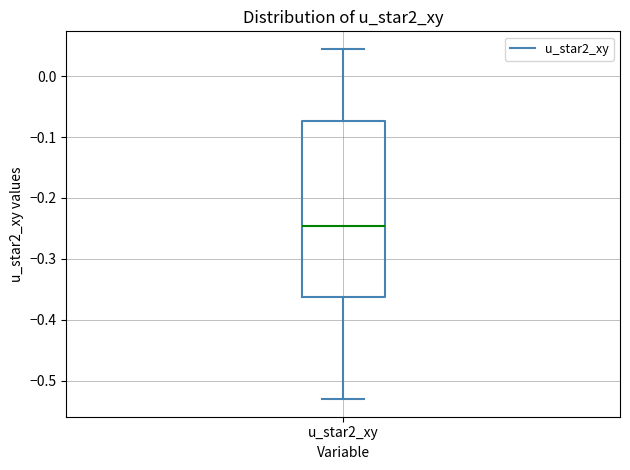

Read this box plot against the y-axis: the position of the median line, the range covered by the box, and the ends of both whiskers. The values are not printed on the chart, so give them approximately, as read against the axis.

median -0.25, box -0.36 to -0.07, whiskers -0.53 to 0.05